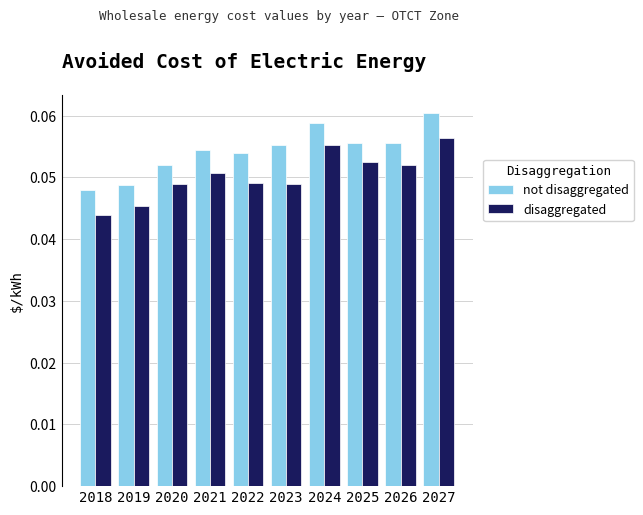

How many categories are shown in the chart?

10